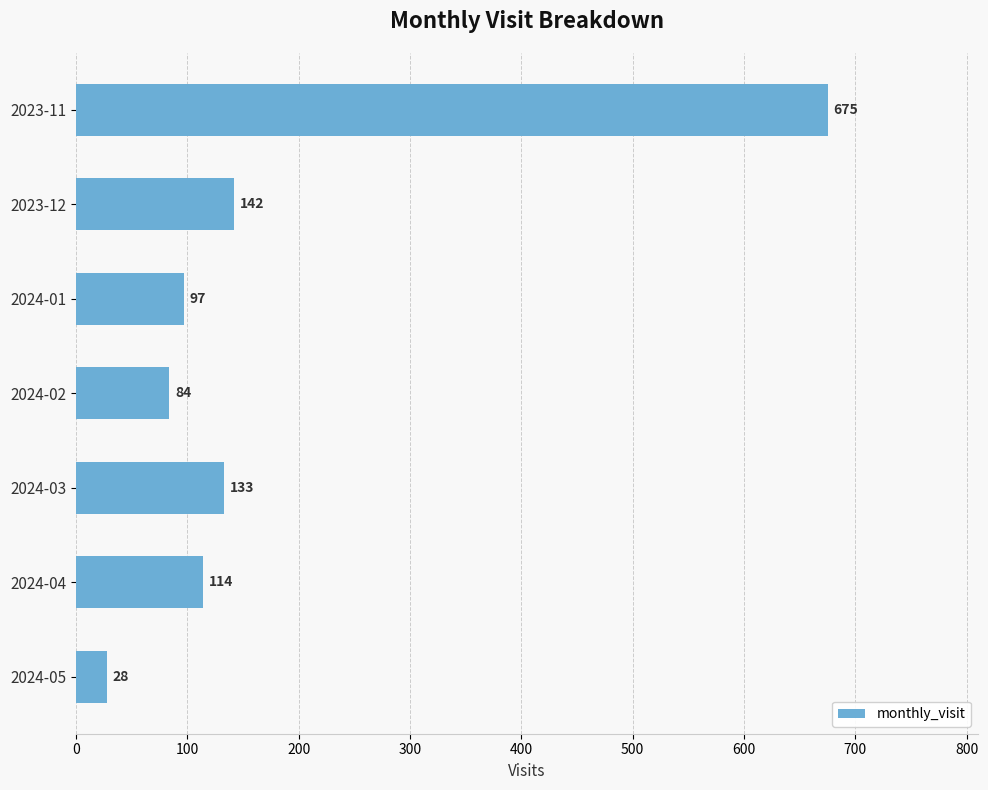

True or false: the data shows 202 at 2024-03.

False